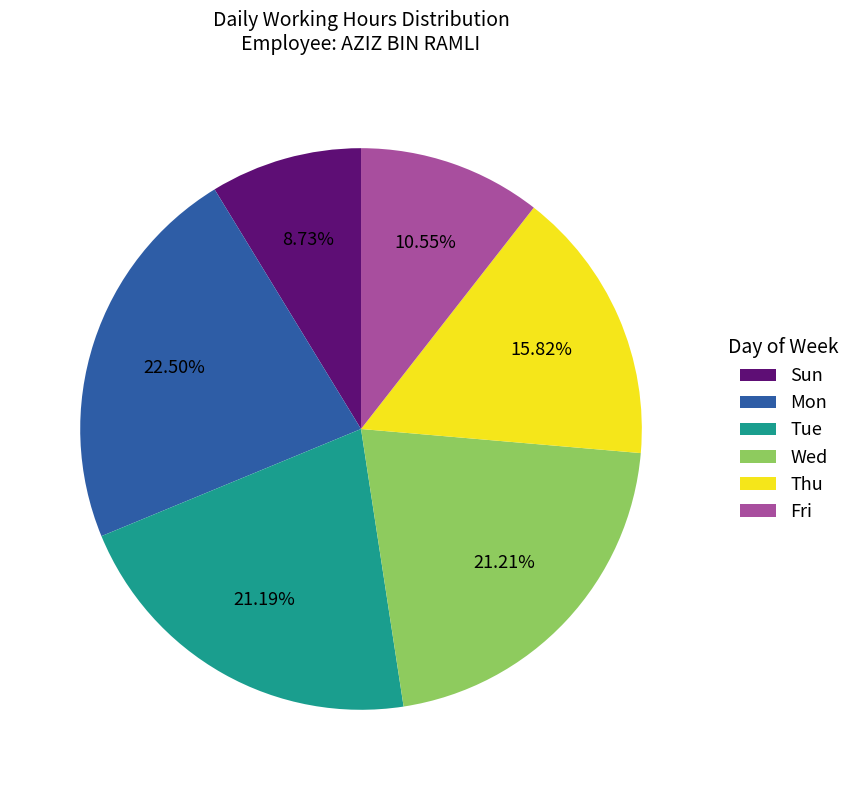

Is there a majority slice in this chart?

No